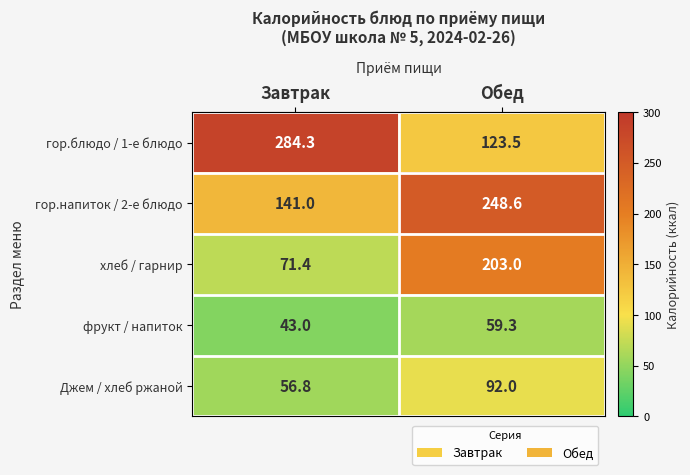

The гор.напиток / 2-е блюдо series shows 54.6 at Обед. True or false?

False